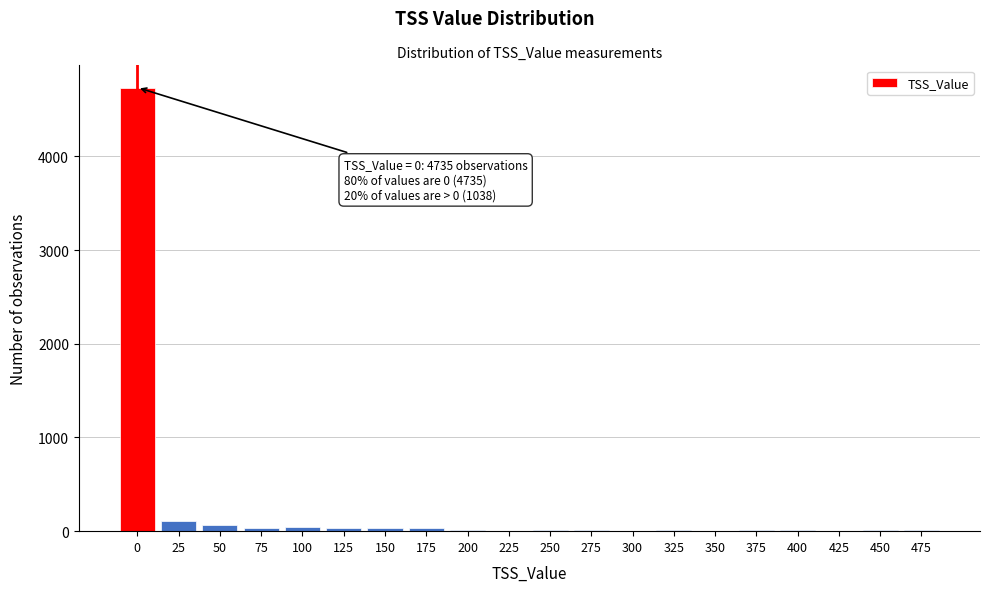

True or false: the data shows 33 at 175.

True